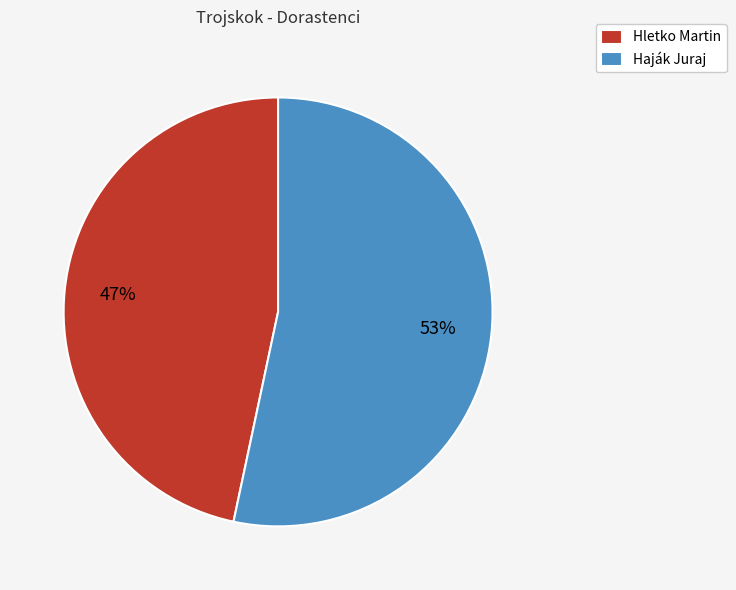

Which slice is the smallest?

Hletko Martin